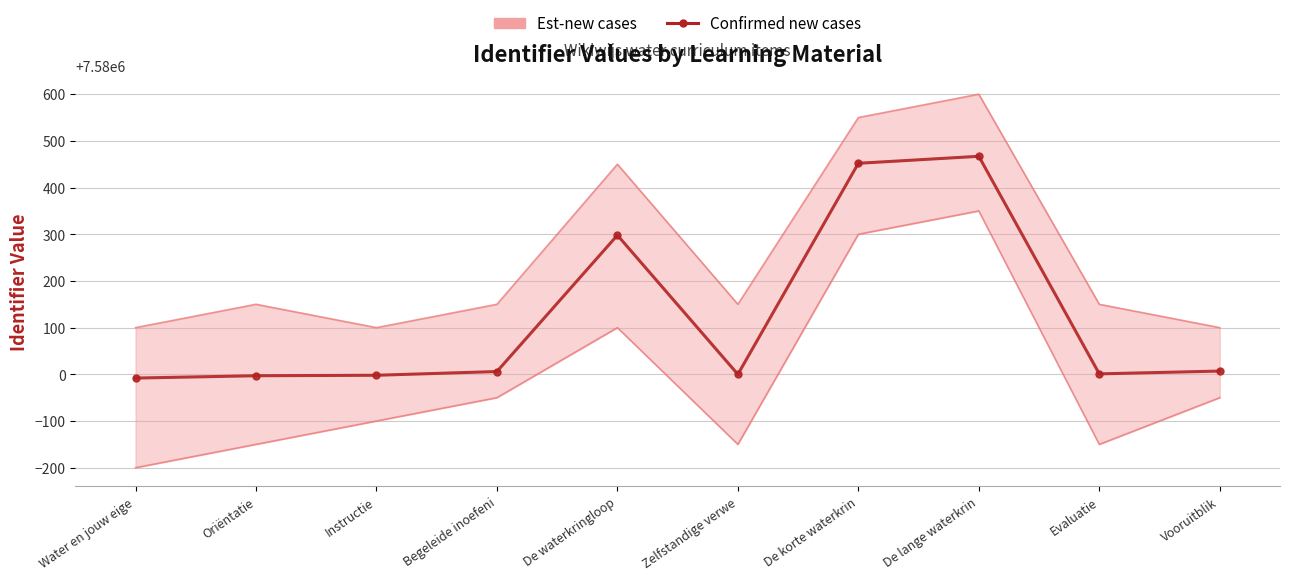

What is the difference between the maximum and second lowest values?

470